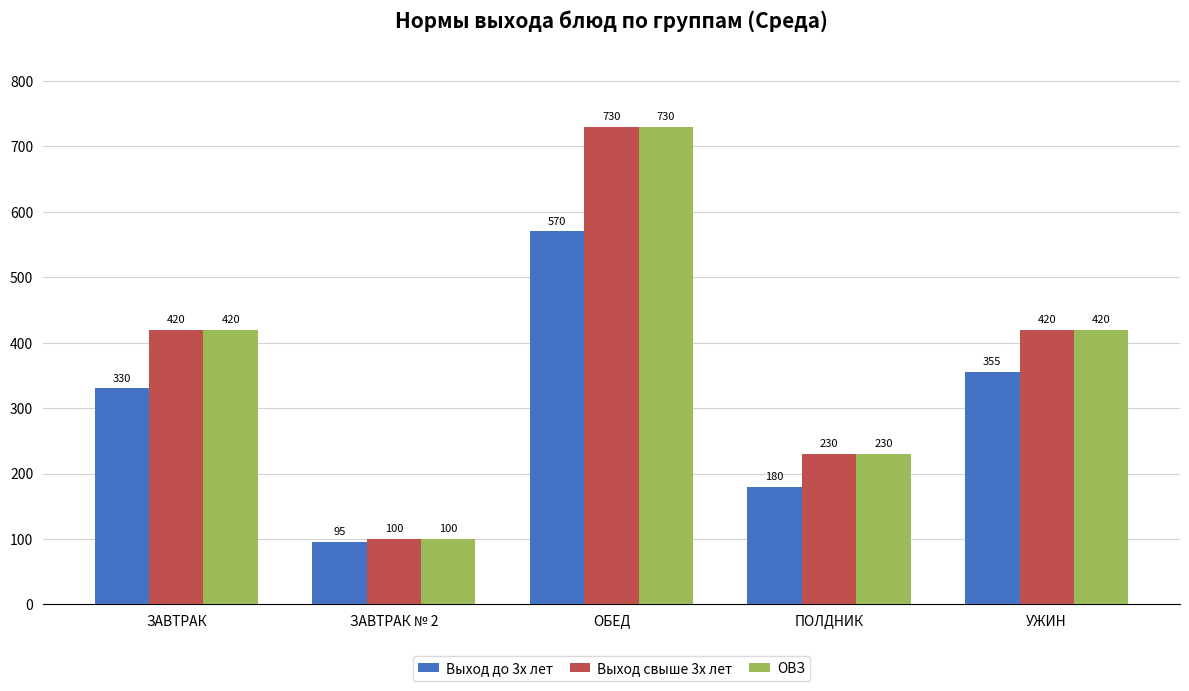

How many bars are there in total?

15